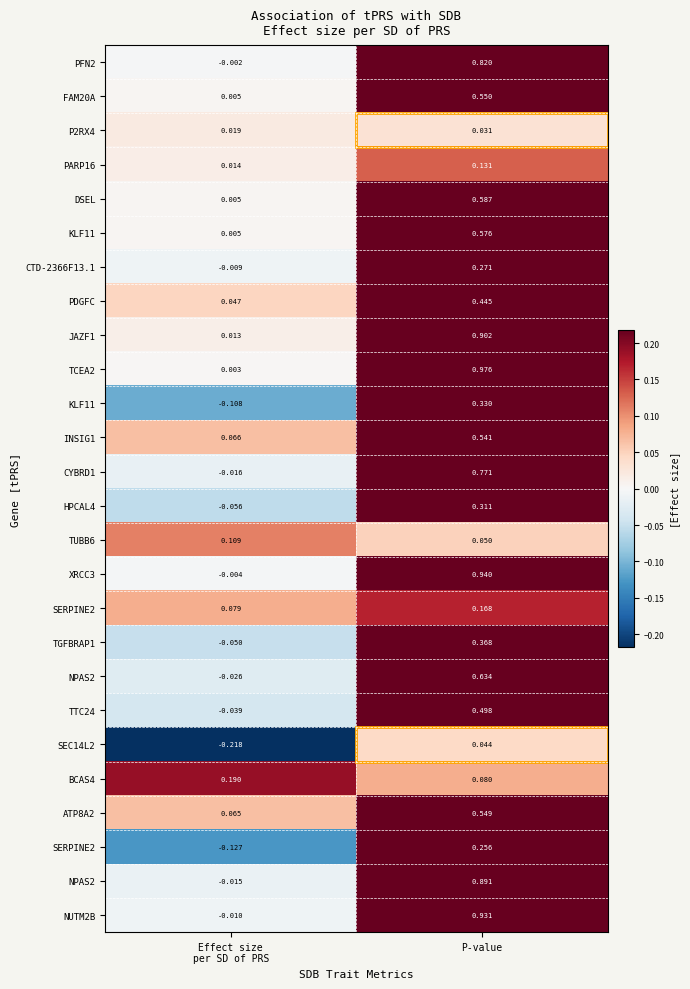

Which has a higher value, Effect size
per SD of PRS or P-value?

P-value